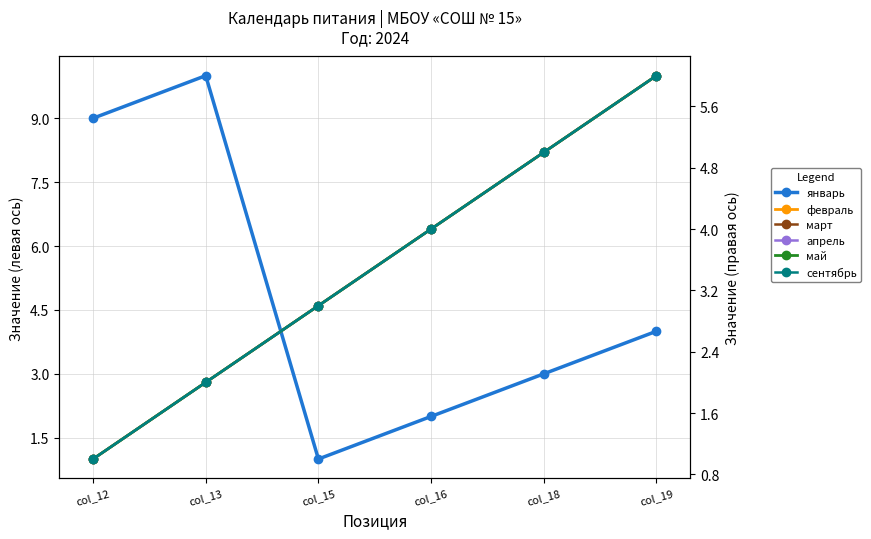

Rank the categories by февраль value from lowest to highest.

col_12, col_13, col_15, col_16, col_18, col_19